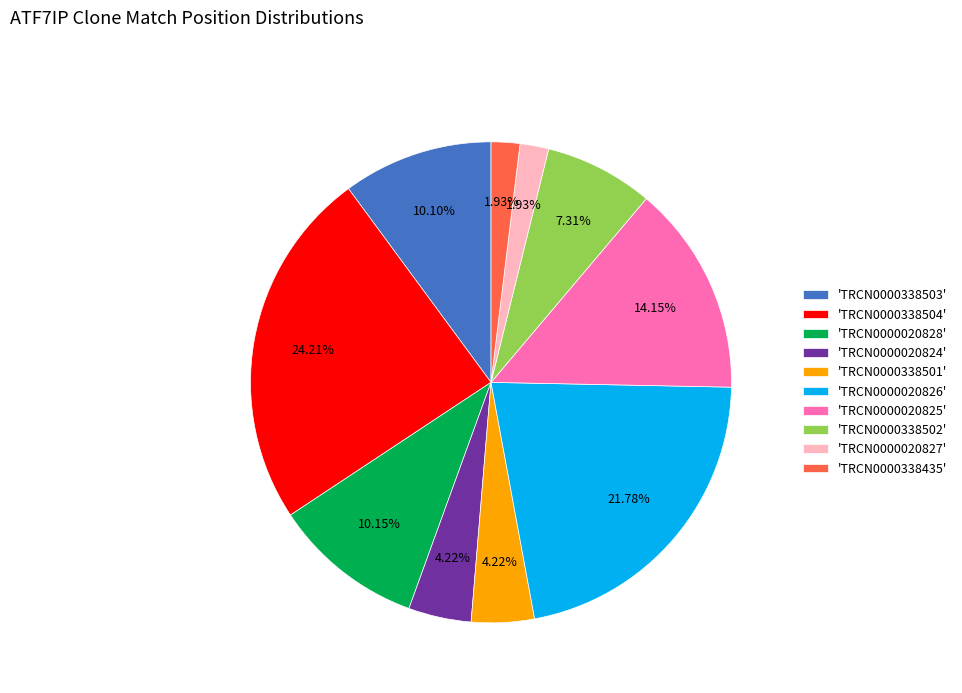

Does any single category account for the majority?

No